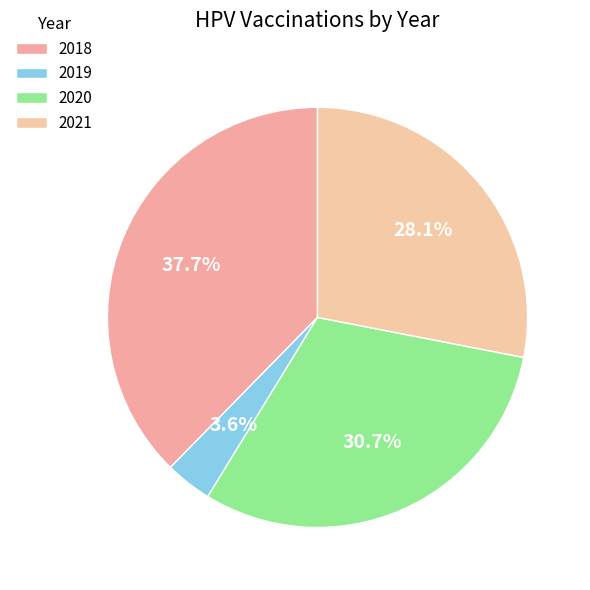

Count the number of slices in the pie.

4